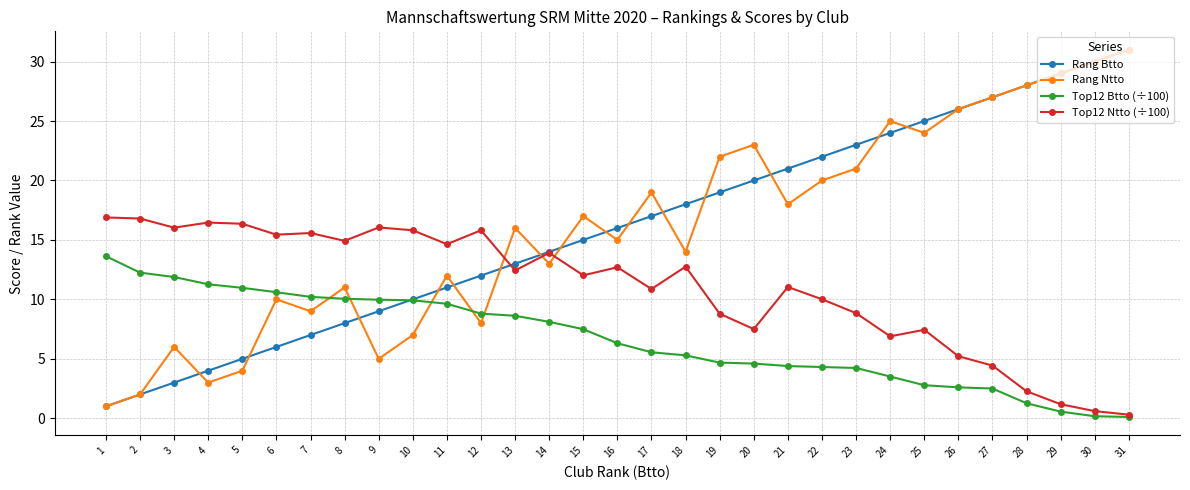

What is the spread (max minus min) of values at 6?

9.4